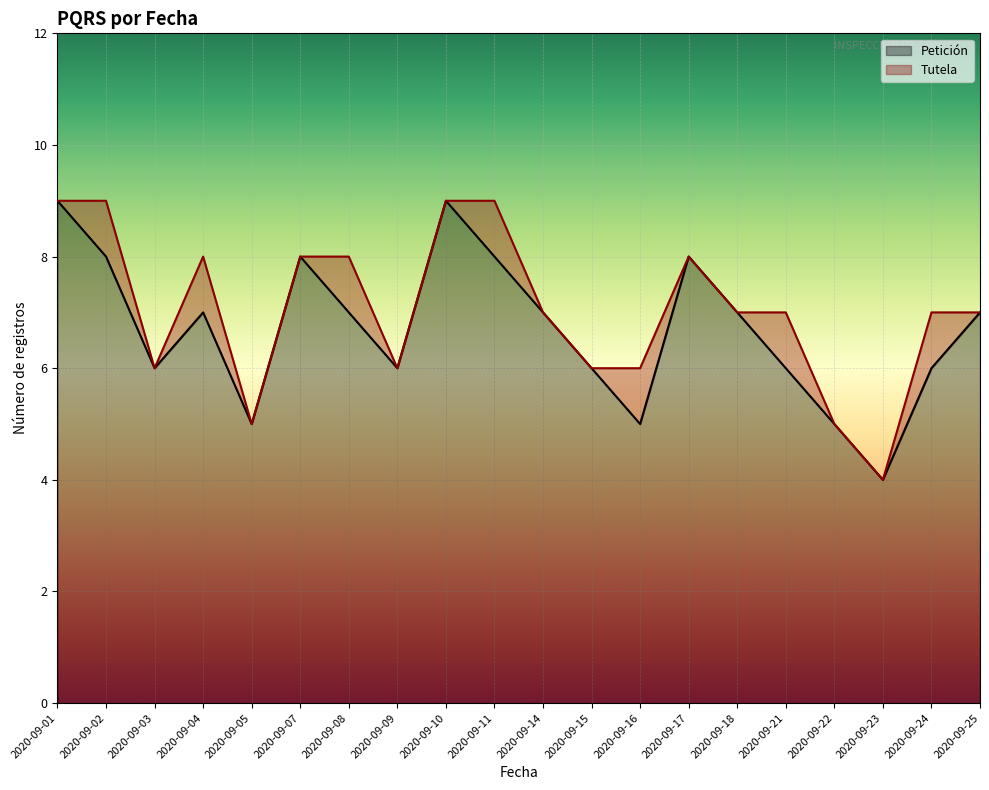

Reading left to right, list all the values displayed in this chart.

2020-09-01=9	2020-09-02=8	2020-09-03=6	2020-09-04=7	2020-09-05=5	2020-09-07=8	2020-09-08=7	2020-09-09=6	2020-09-10=9	2020-09-11=8	2020-09-14=7	2020-09-15=6	2020-09-16=5	2020-09-17=8	2020-09-18=7	2020-09-21=6	2020-09-22=5	2020-09-23=4	2020-09-24=6	2020-09-25=7